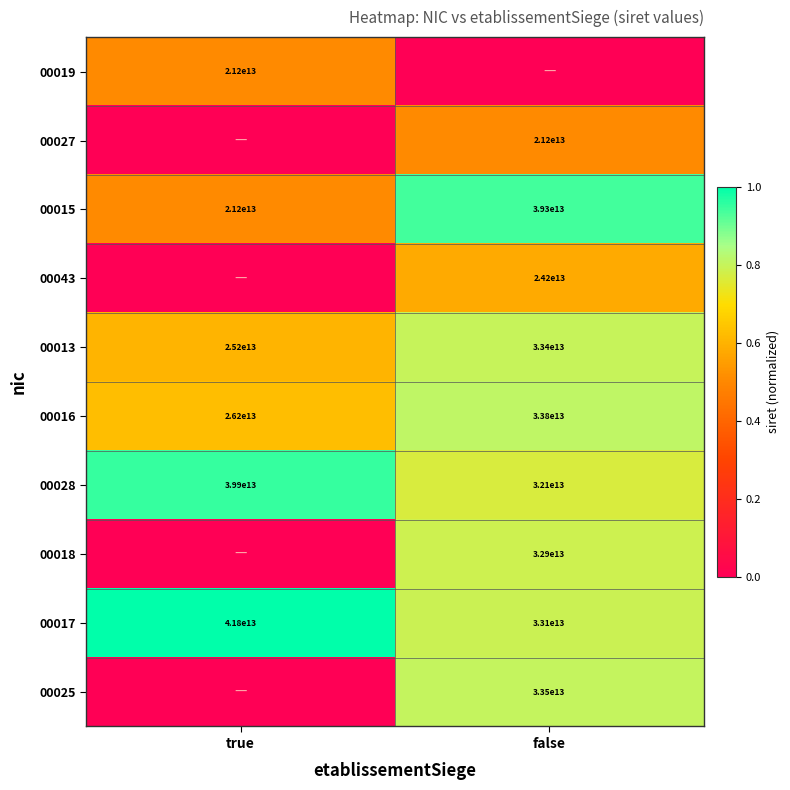

Which category has the highest value in the 00017 series?

true